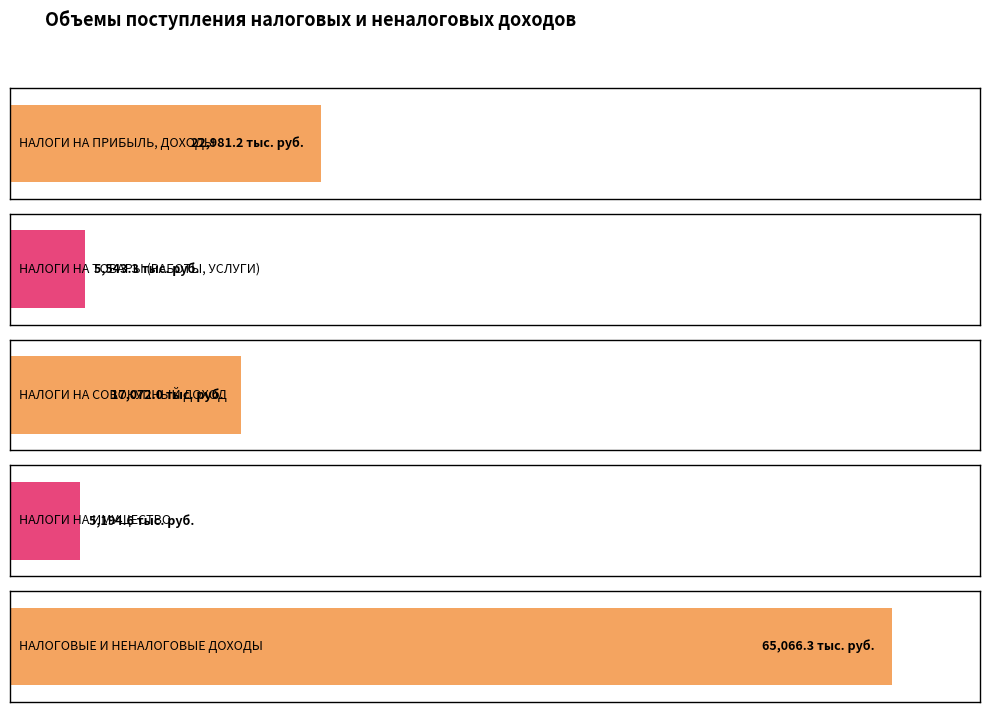

Rank the categories by value from lowest to highest.

НАЛОГИ НА ИМУЩЕСТВО, НАЛОГИ НА ТОВАРЫ (РАБОТЫ, УСЛУГИ), НАЛОГИ НА СОВОКУПНЫЙ ДОХОД, НАЛОГИ НА ПРИБЫЛЬ, ДОХОДЫ, НАЛОГОВЫЕ И НЕНАЛОГОВЫЕ ДОХОДЫ